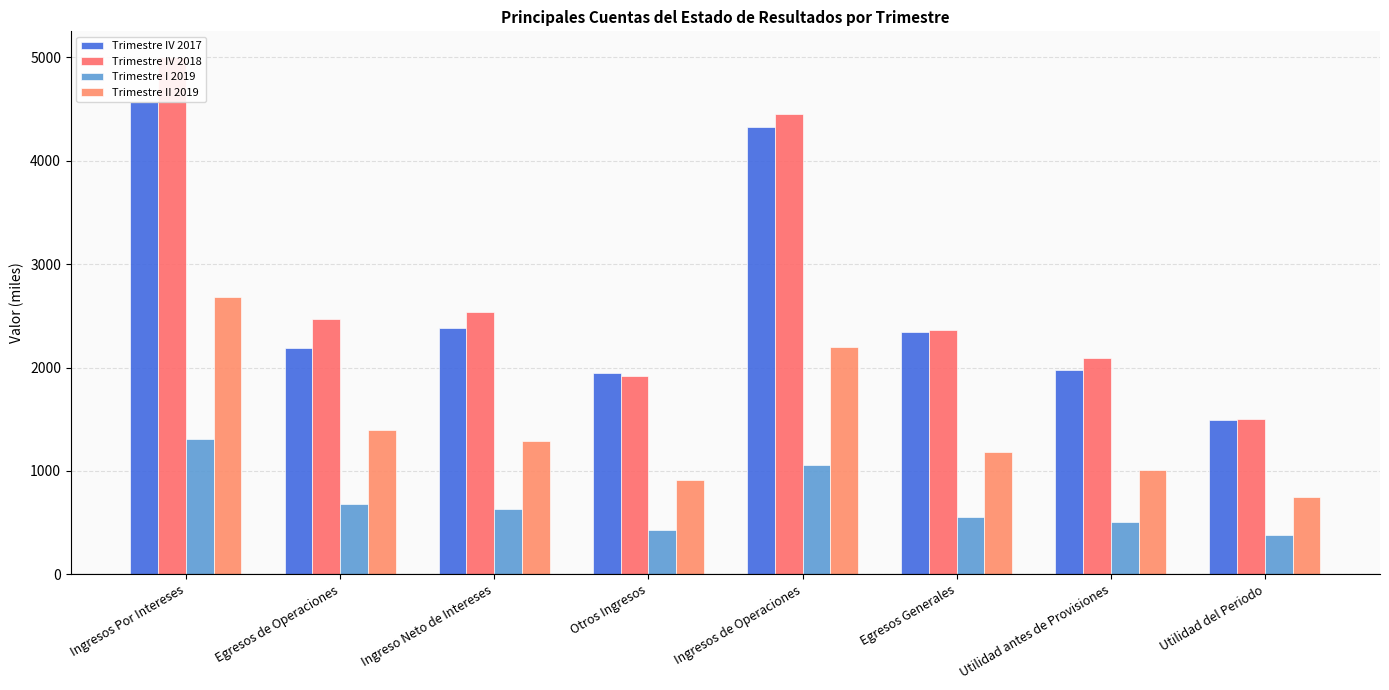

At which label does Trimestre I 2019 first exceed 633?

Ingresos Por Intereses